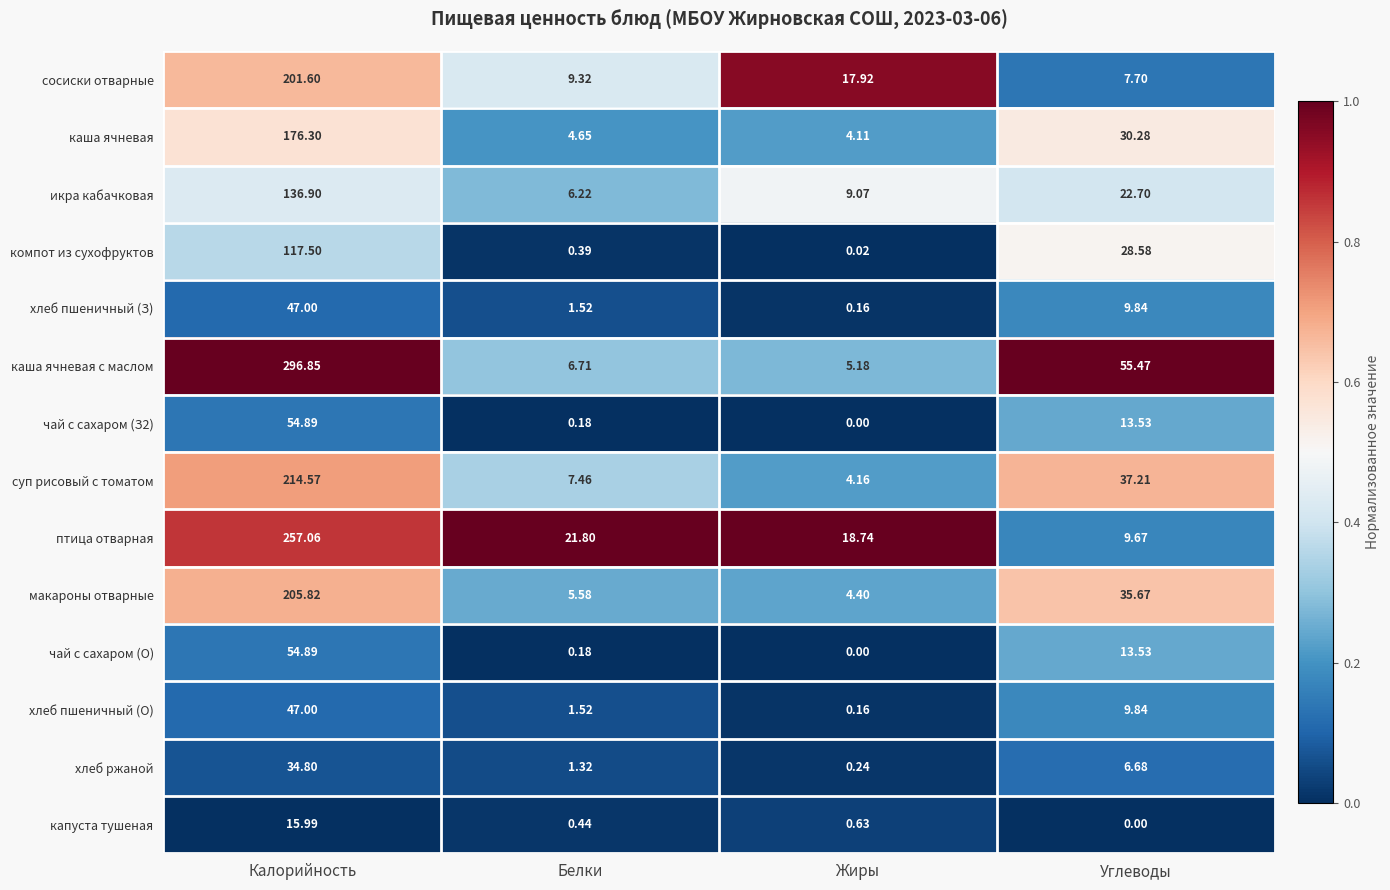

At which label is чай с сахаром (О) closest to 27?

Углеводы